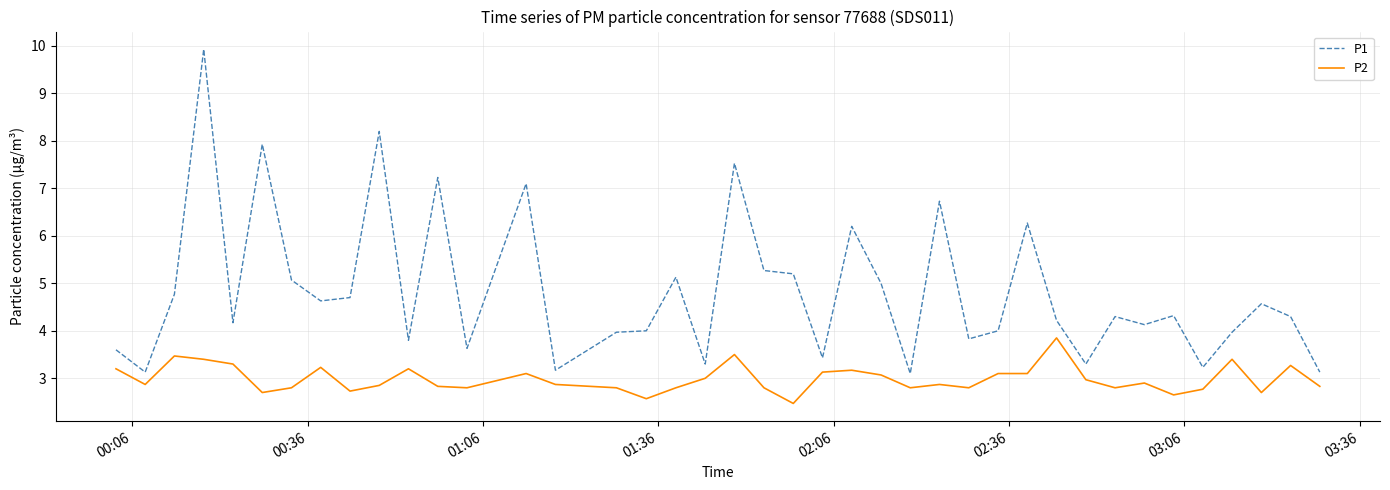

Which series has the largest total across all categories?

P1